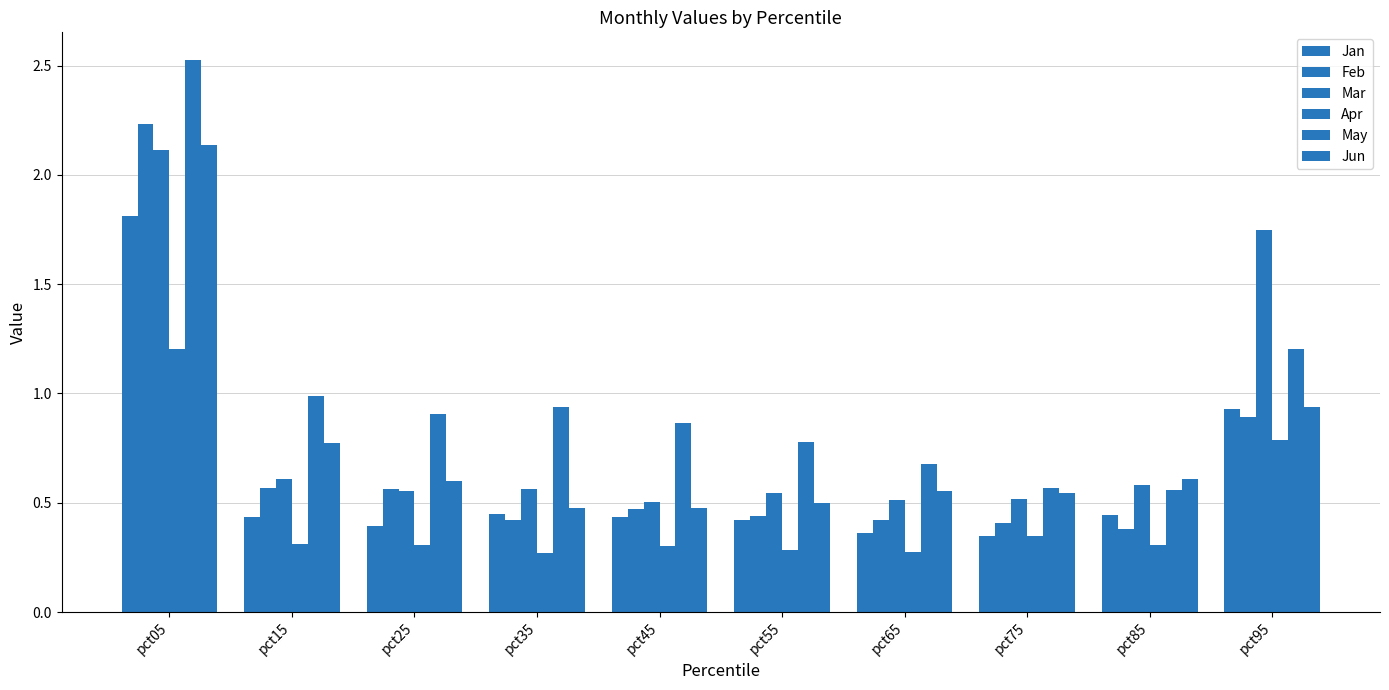

What is the spread (max minus min) of values at pct85?

0.3